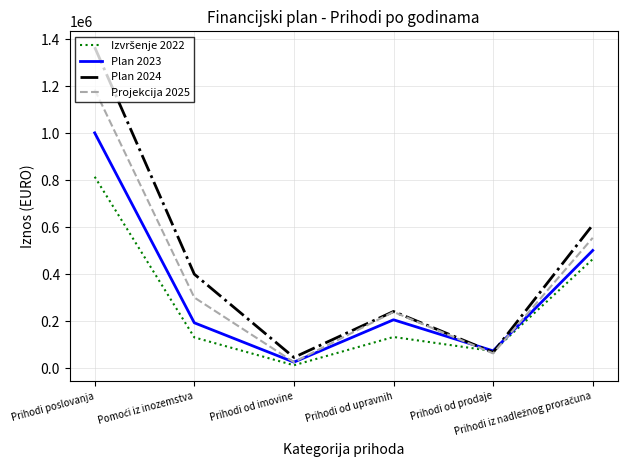

What is the greatest value displayed?

1365738